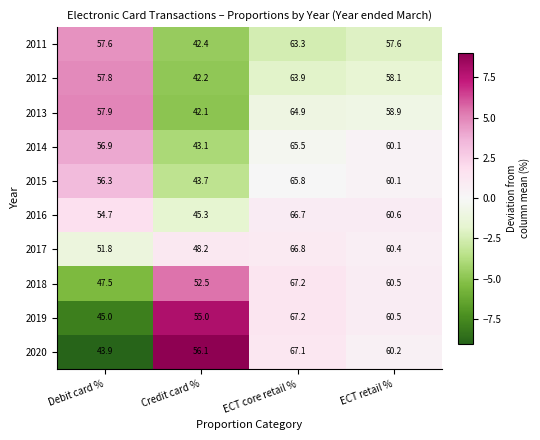

The value of 2014 at Credit card % is 43.1. True or false?

True